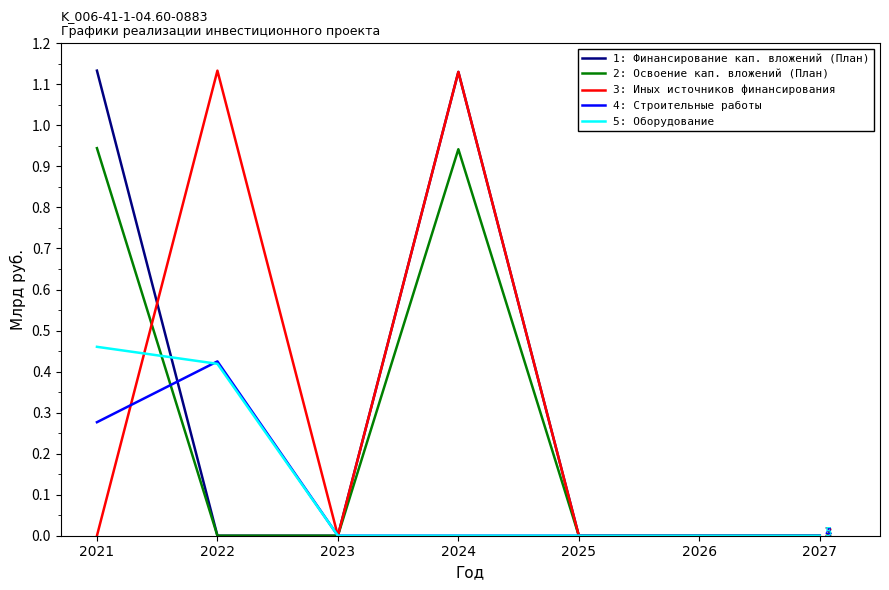

True or false: 4: Строительные работы has a value of 0.0 at 2025.

True